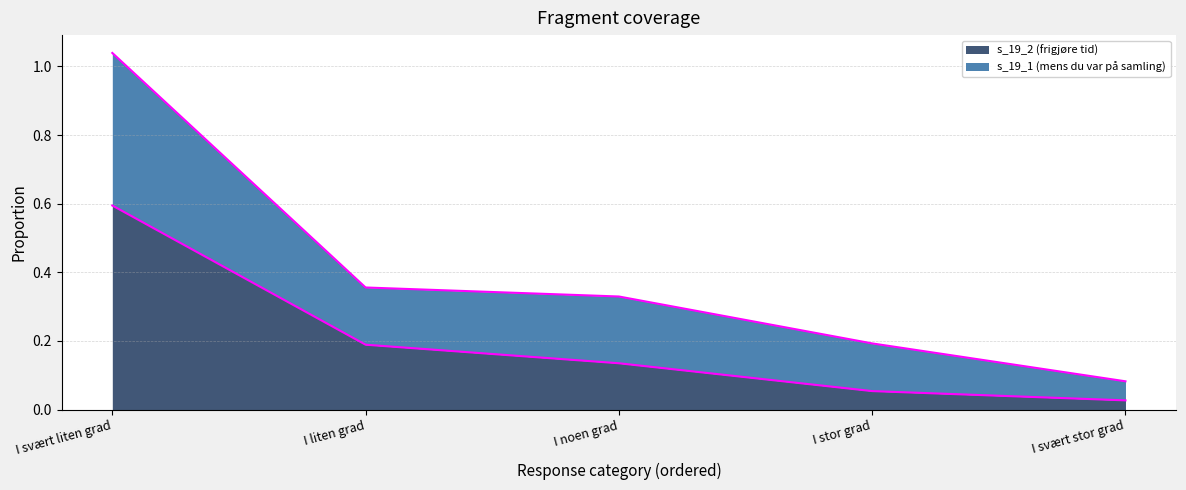

Rank the categories by s_19_2 (frigjøre tid) value from lowest to highest.

I svært stor grad, I stor grad, I noen grad, I liten grad, I svært liten grad